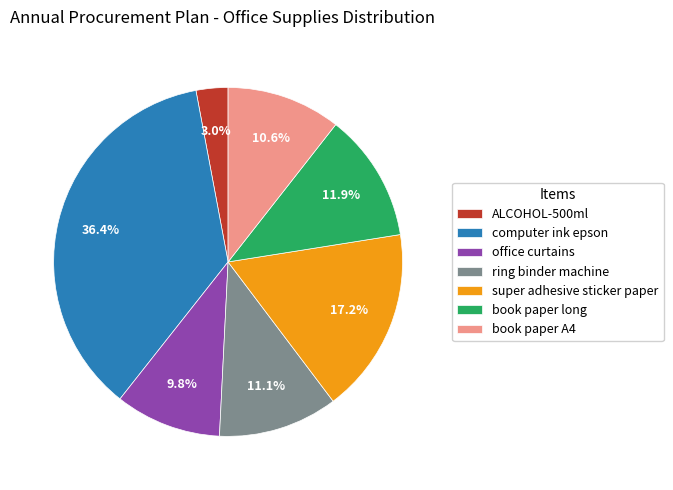

To the nearest percent, what is the difference between the ring binder machine and office curtains slice percentages?

1%